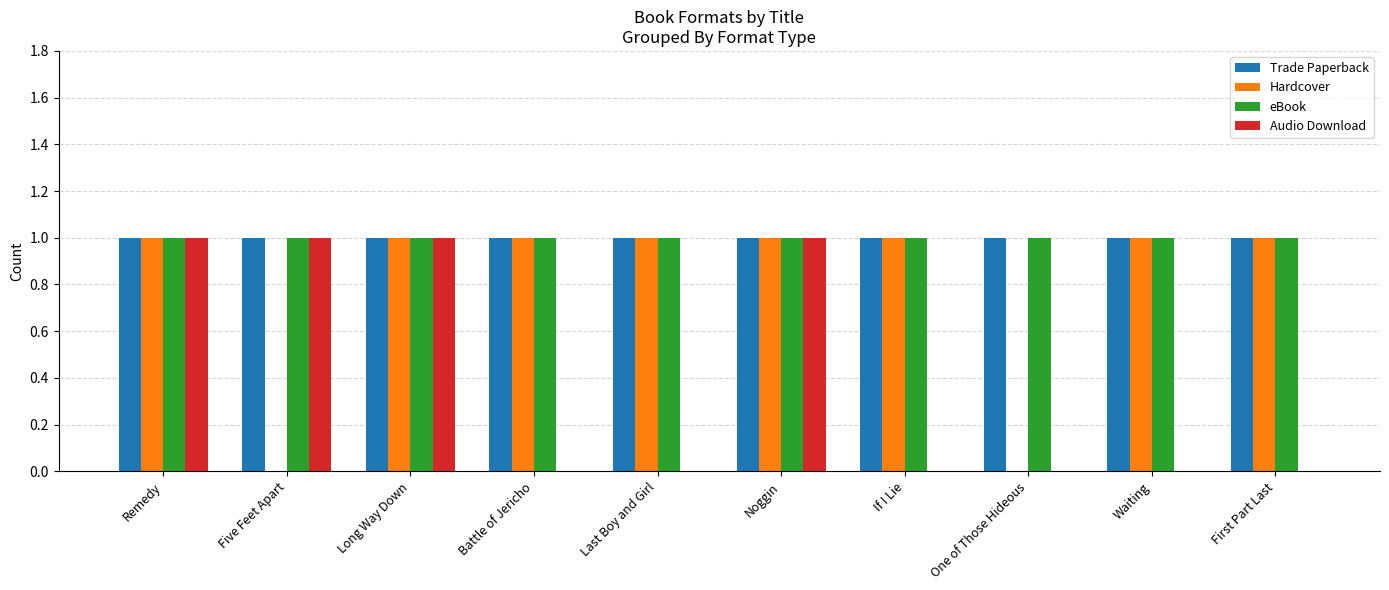

What is the average value of the eBook series?

1